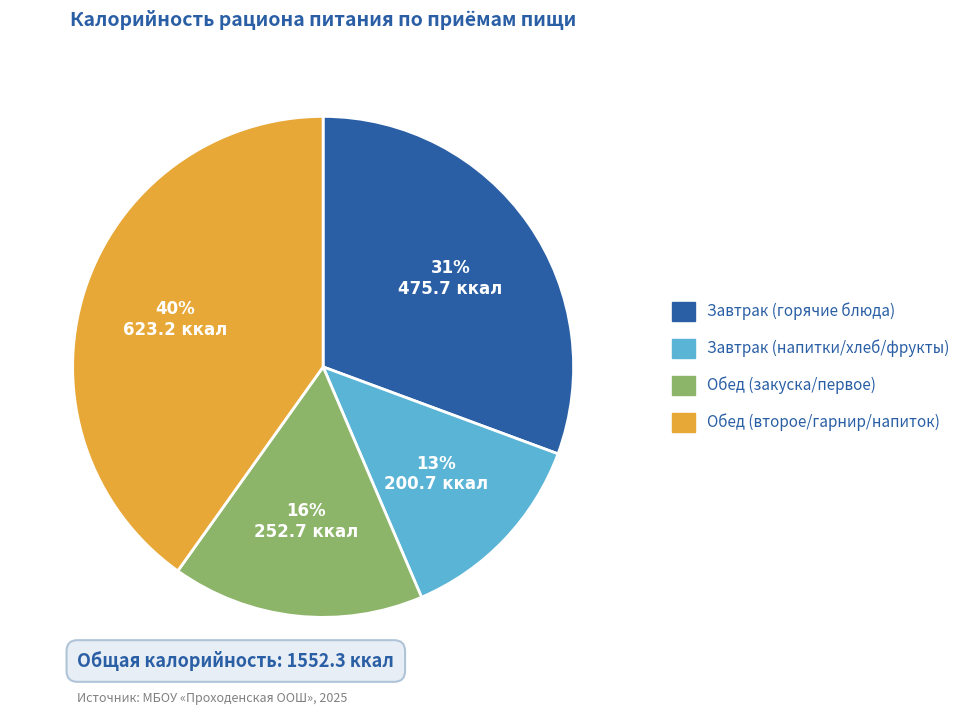

To the nearest percent, what is the average slice percentage?

25%